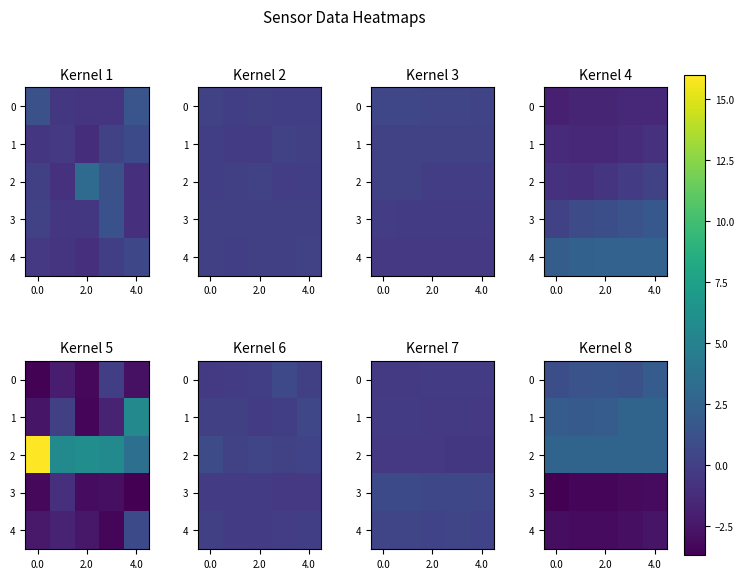

True or false: 0 has a value of 0.8 at 4.0.

False